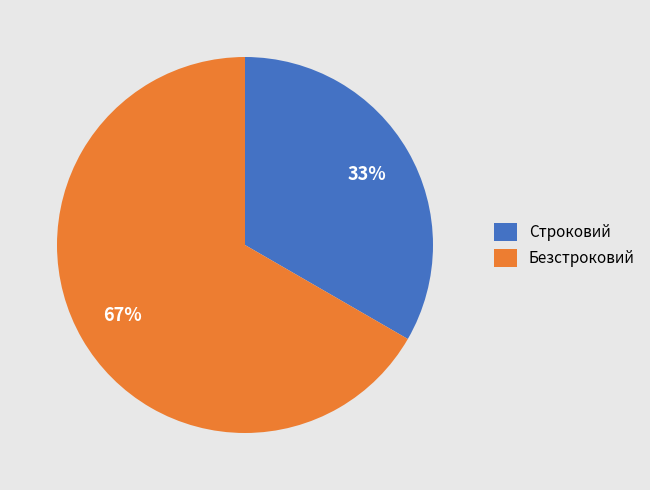

To the nearest percent, what is the combined percentage of Безстроковий and Строковий?

100%